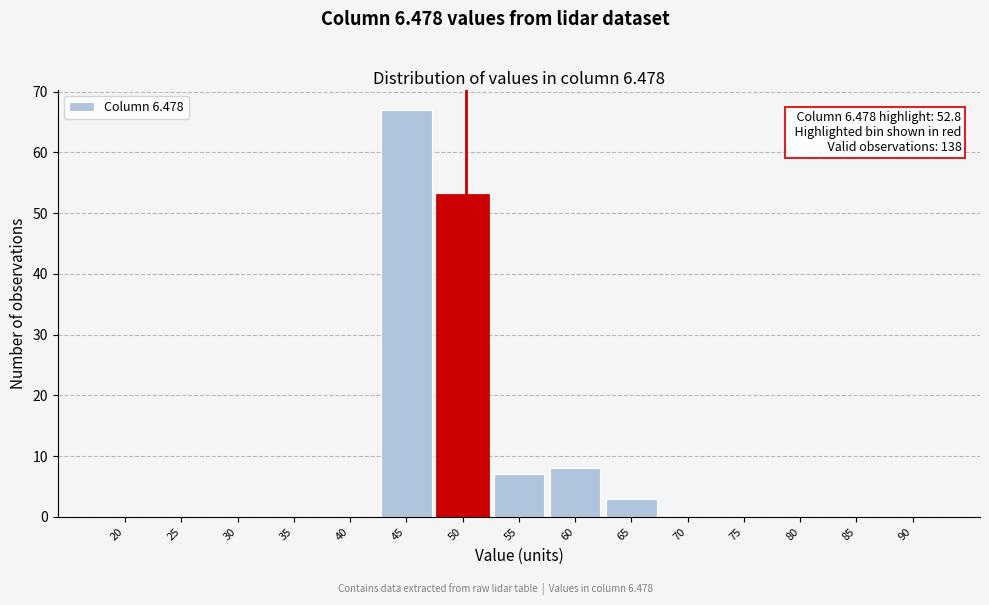

Reading left to right, what are all the values shown in this chart?

20=0	25=0	30=0	35=0	40=0	45=67	50=53	55=7	60=8	65=3	70=0	75=0	80=0	85=0	90=0